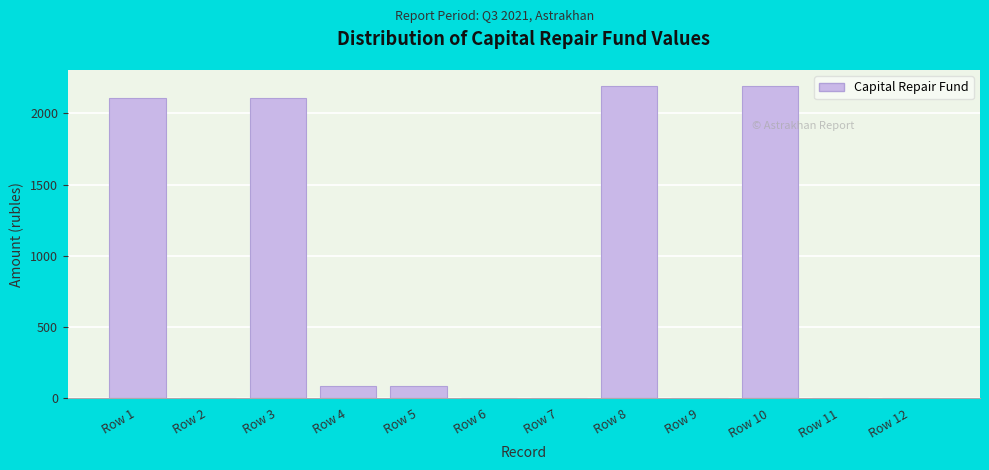

Reading left to right, extract all data points from this chart.

Row 1=2106.9	Row 2=0.0	Row 3=2106.9	Row 4=88.2	Row 5=88.2	Row 6=0.0	Row 7=0.0	Row 8=2195.0	Row 9=0.0	Row 10=2195.0	Row 11=0.0	Row 12=0.0